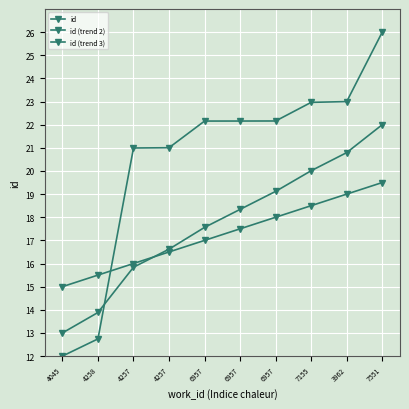

How many lines are shown in the chart?

3